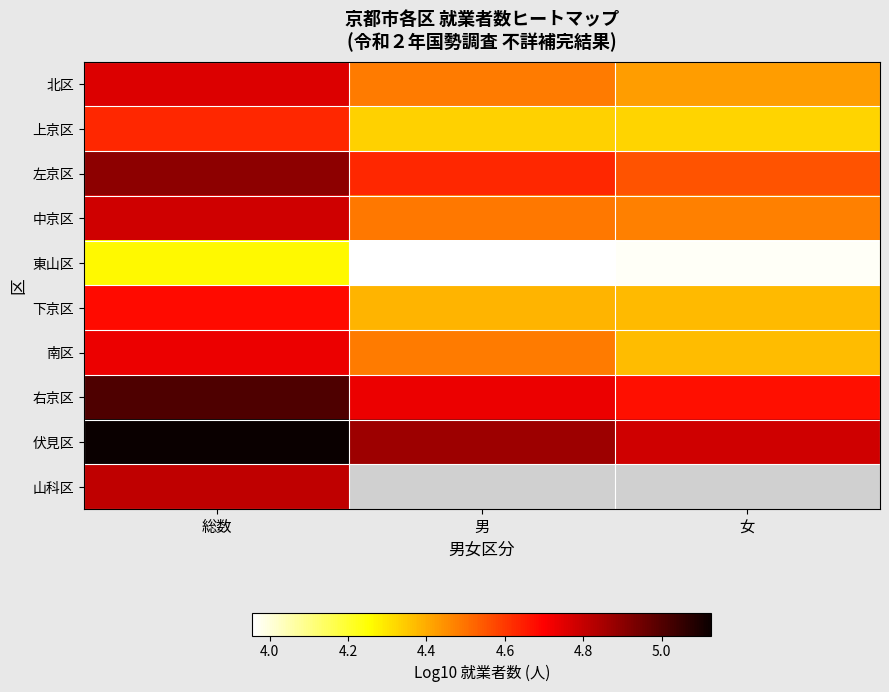

What is the difference between the highest and lowest values at 総数?

0.9